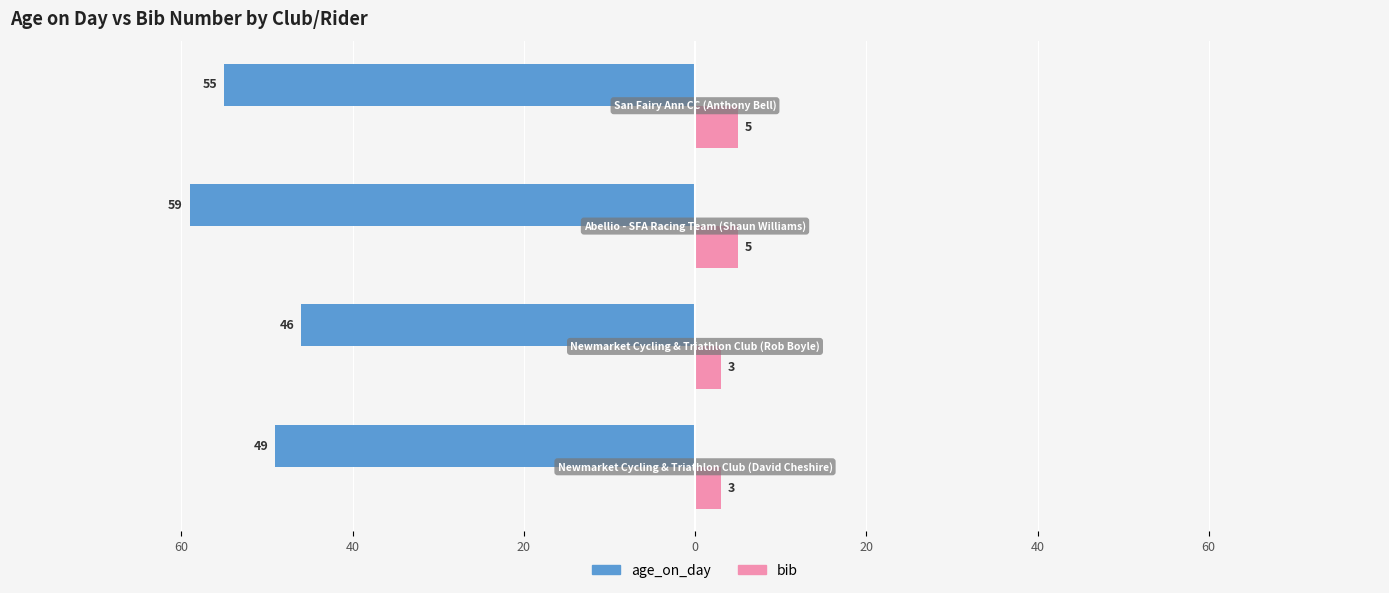

What are all the series names shown in the legend?

age_on_day, bib